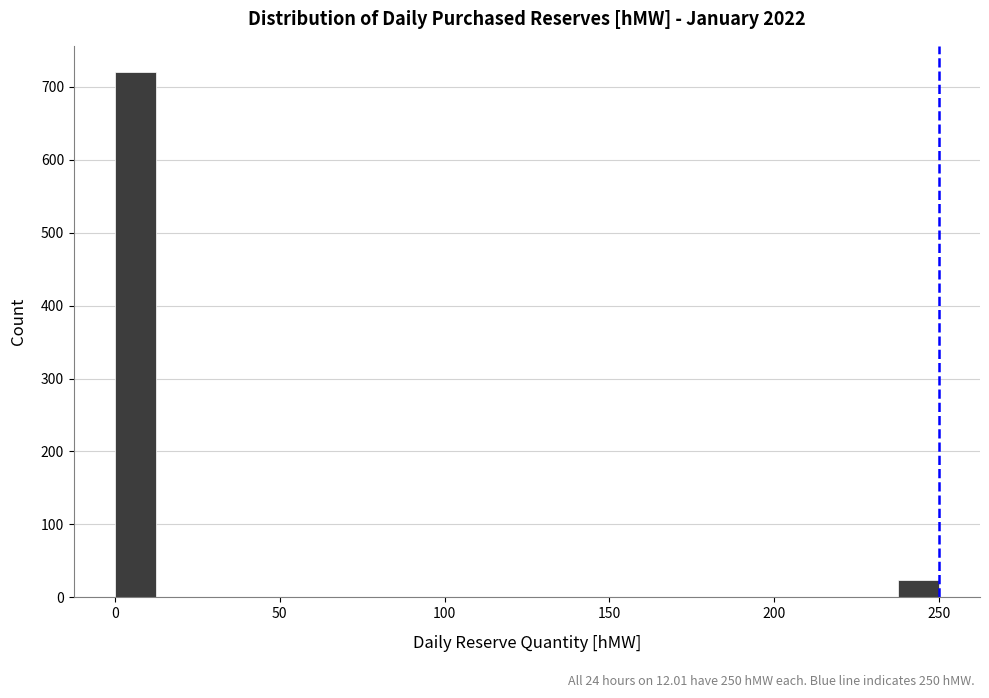

Around what value on the x-axis is the tallest bar? Give the approximate position of its centre, as read against the axis.

5